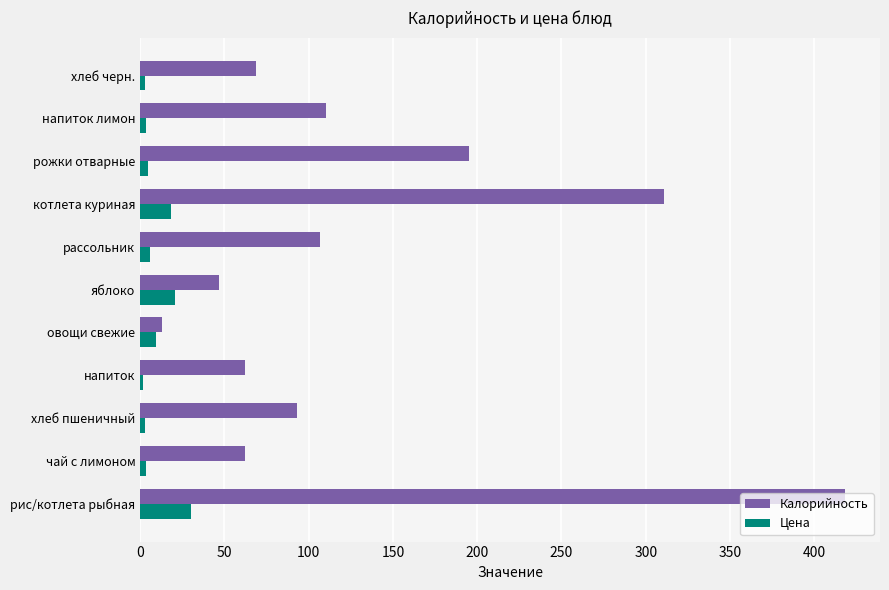

Which series has the largest range (max minus min)?

Калорийность